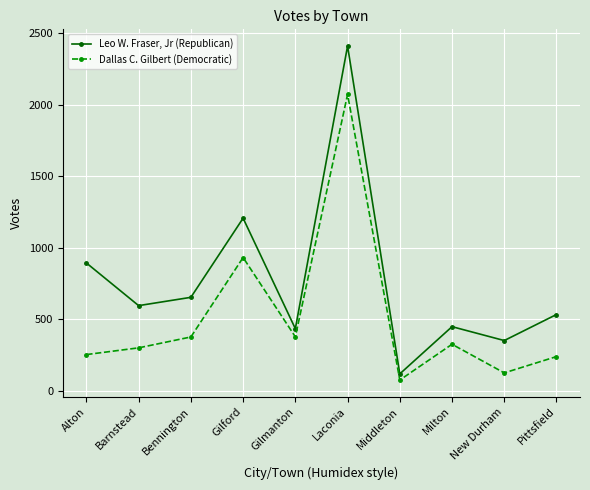

Rank the series by their average value, from highest to lowest.

Leo W. Fraser, Jr (Republican), Dallas C. Gilbert (Democratic)